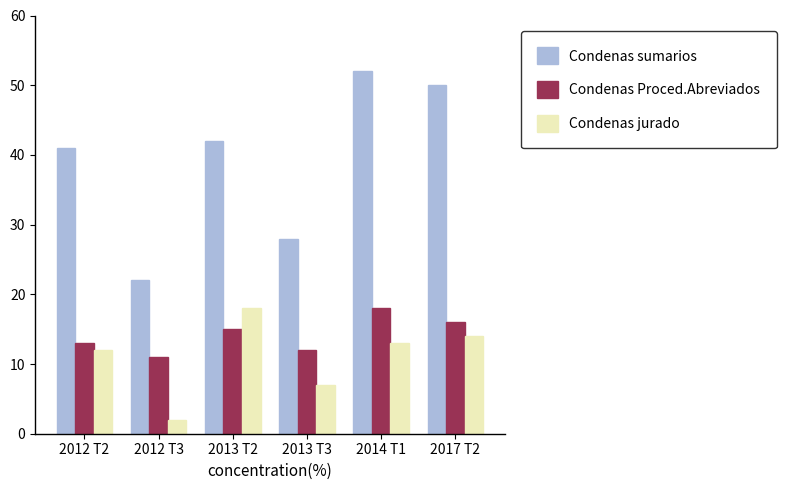

What is the minimum value for Condenas Proced.Abreviados?

11